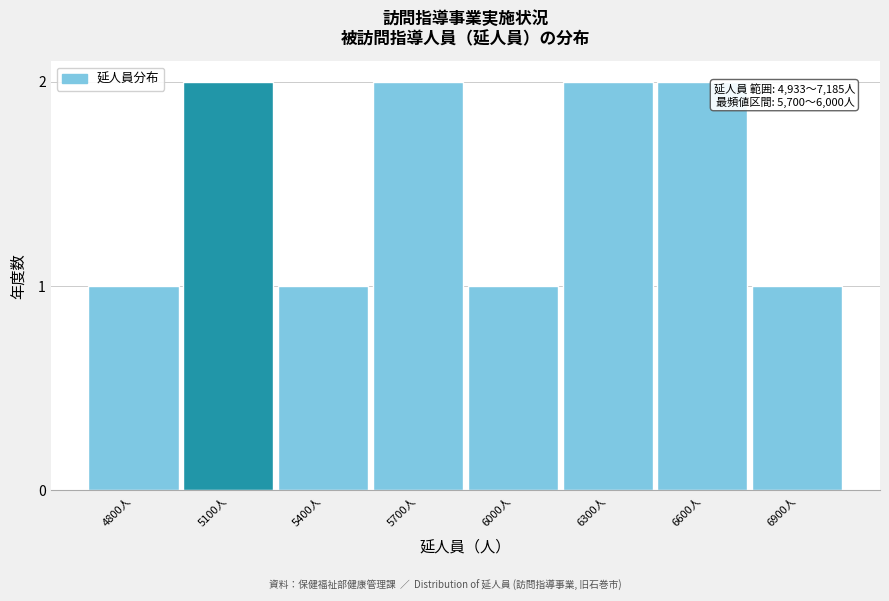

Reading left to right, list all the values displayed in this chart.

1	2	1	2	1	2	2	1